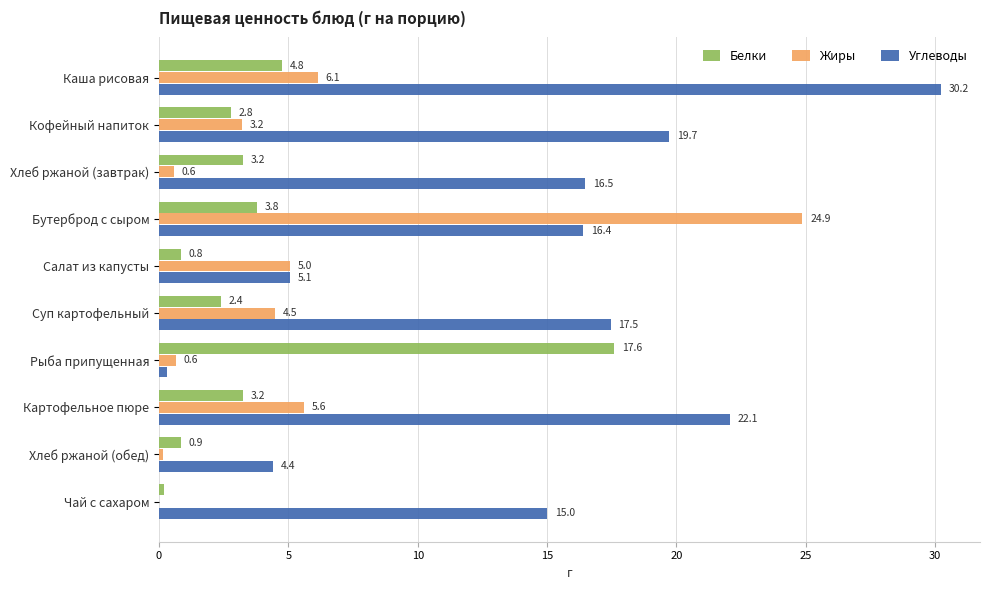

What is the approximate value of Жиры at Суп картофельный?

4.5